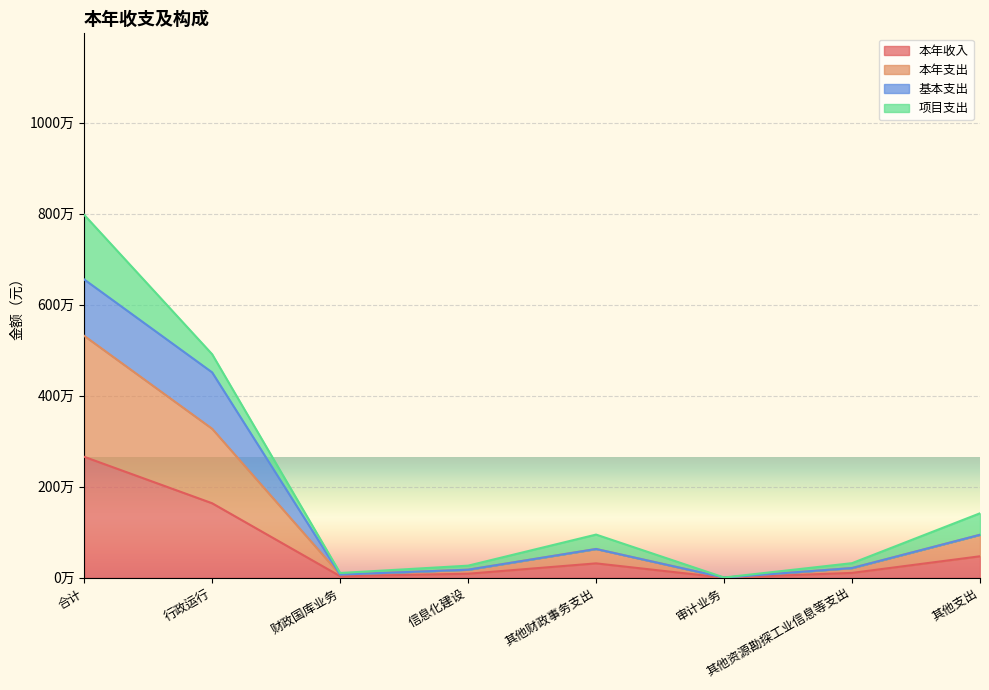

Between 审计业务 and 其他支出, which is larger?

其他支出